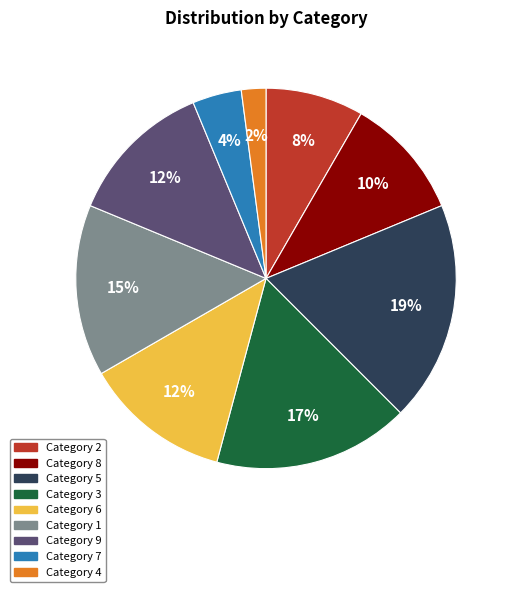

To the nearest percent, what is the difference between the largest and smallest slice percentages?

17%